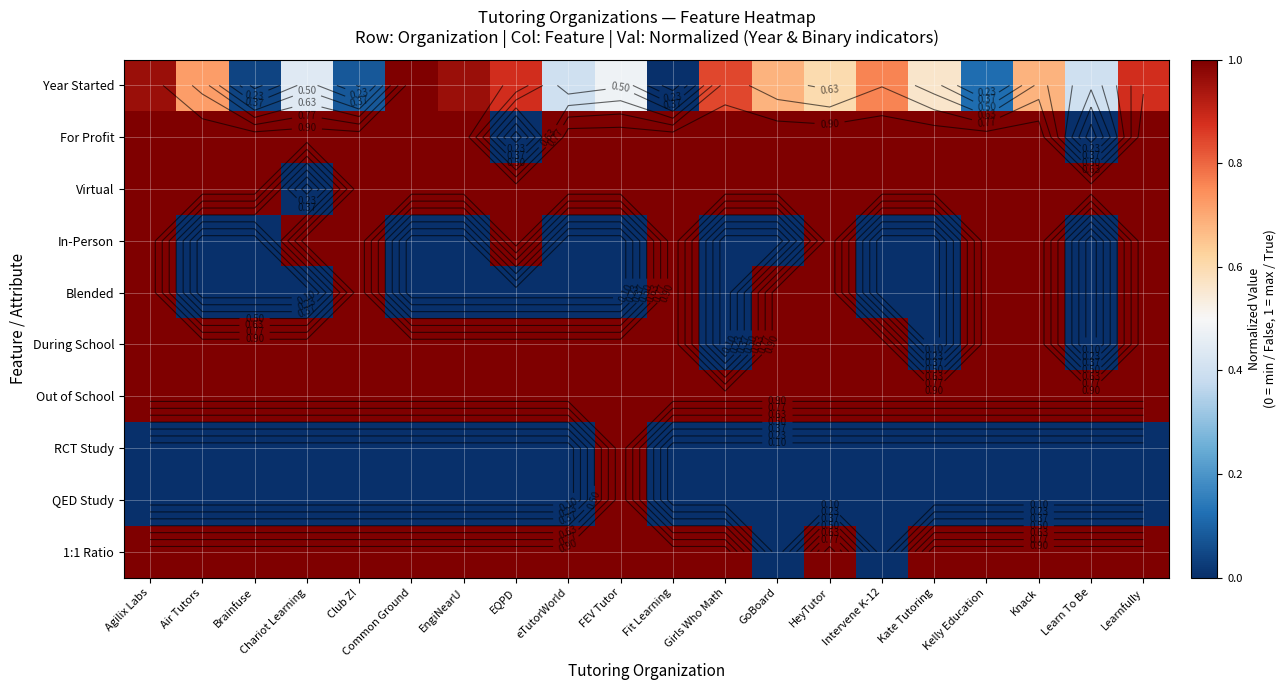

True or false: Out of School has a value of 1.0 at Learnfully.

True